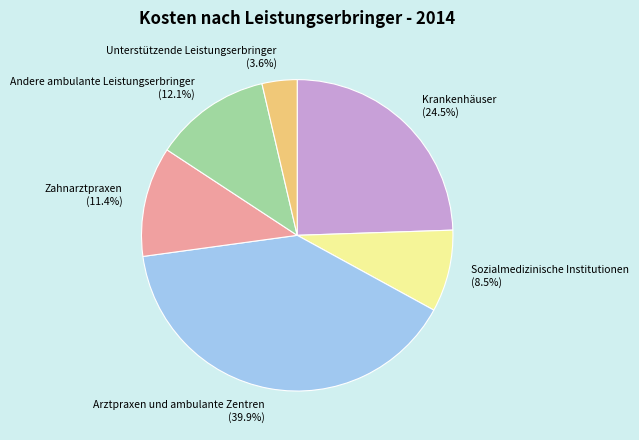

Which category has the smallest portion of the pie?

Unterstützende Leistungserbringer